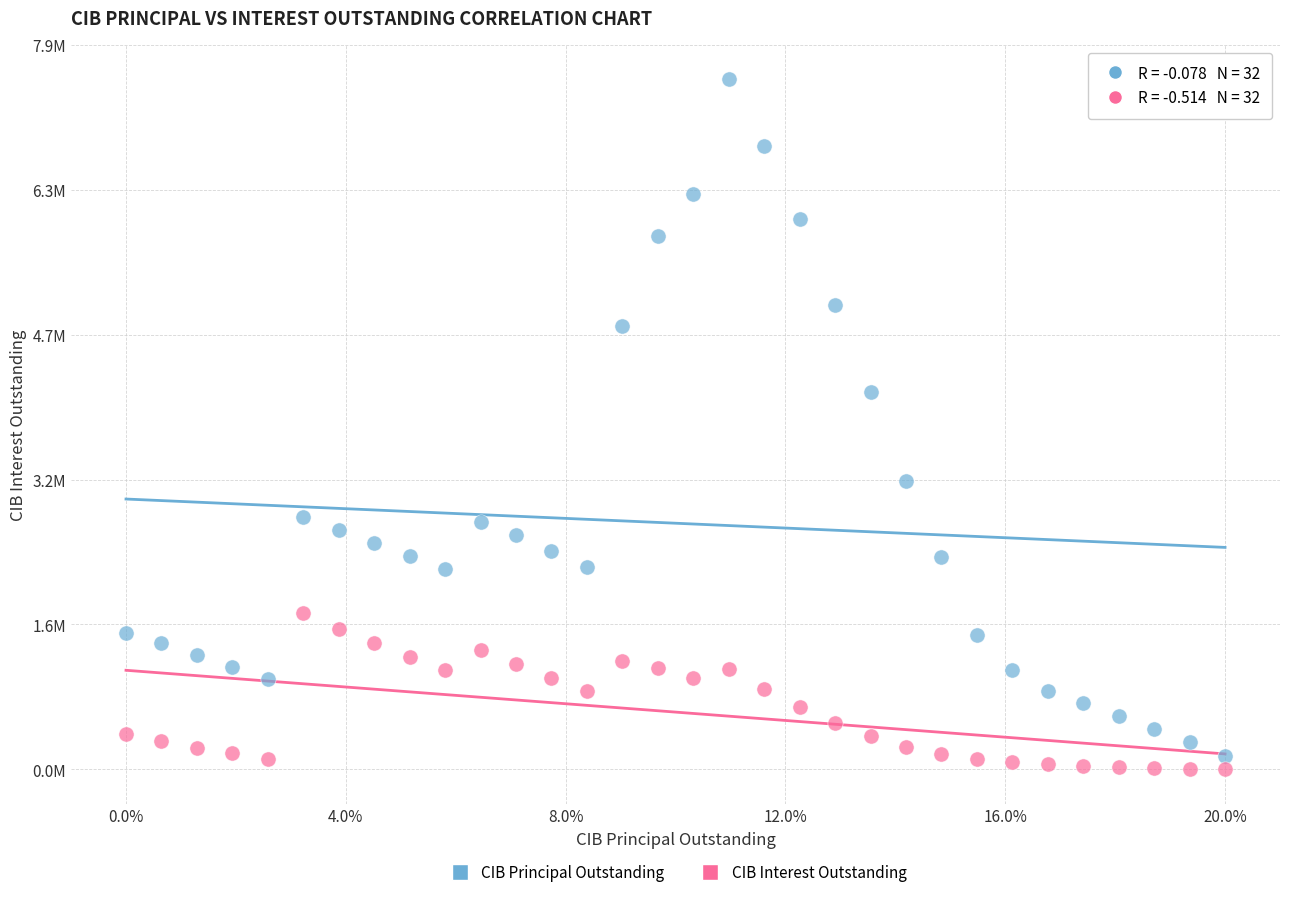

What are all the series names shown in the legend?

CIB Principal Outstanding, CIB Interest Outstanding